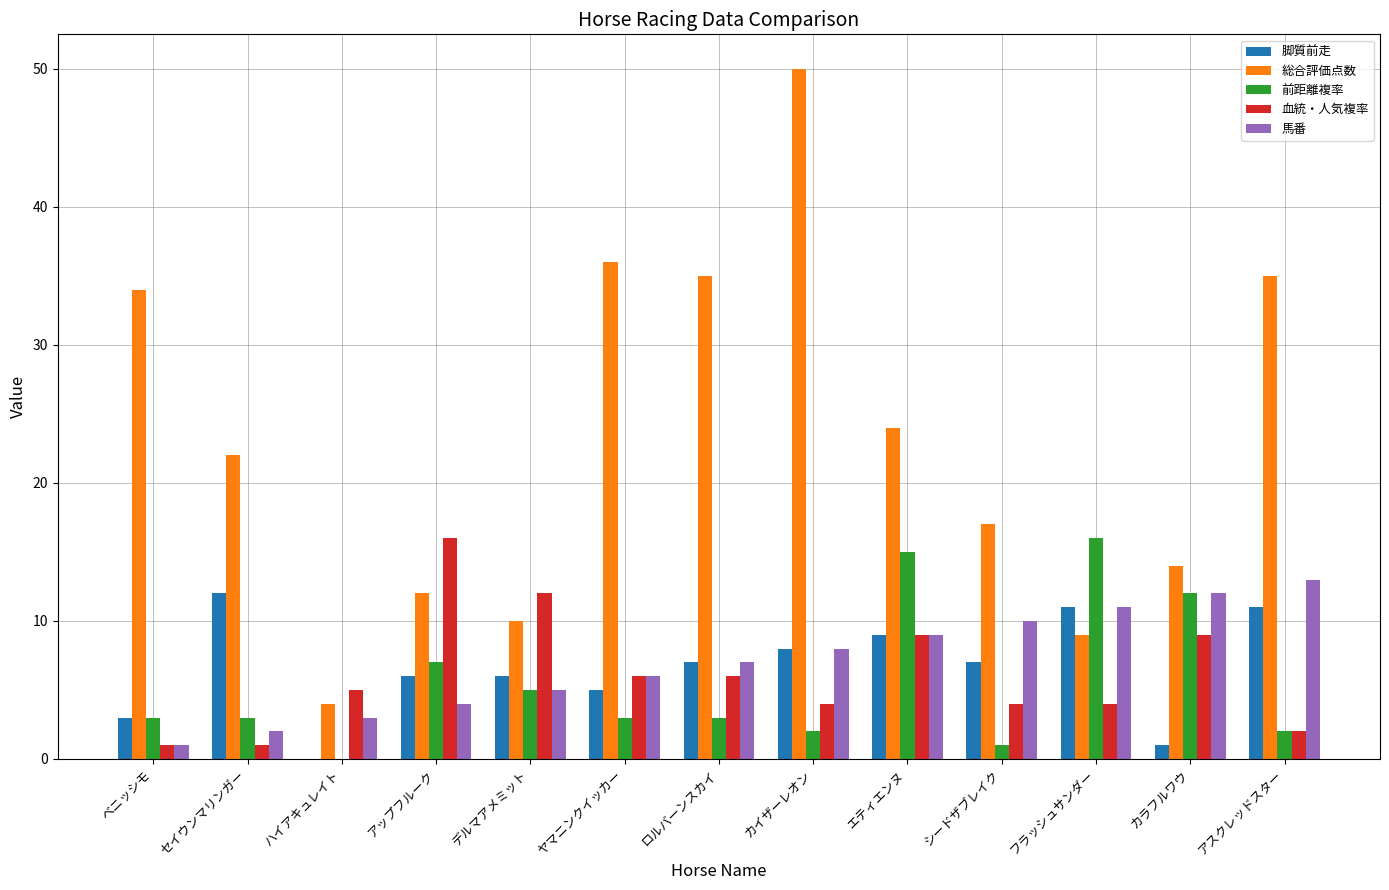

The 血統・人気複率 series shows 4 at カイザーレオン. True or false?

True